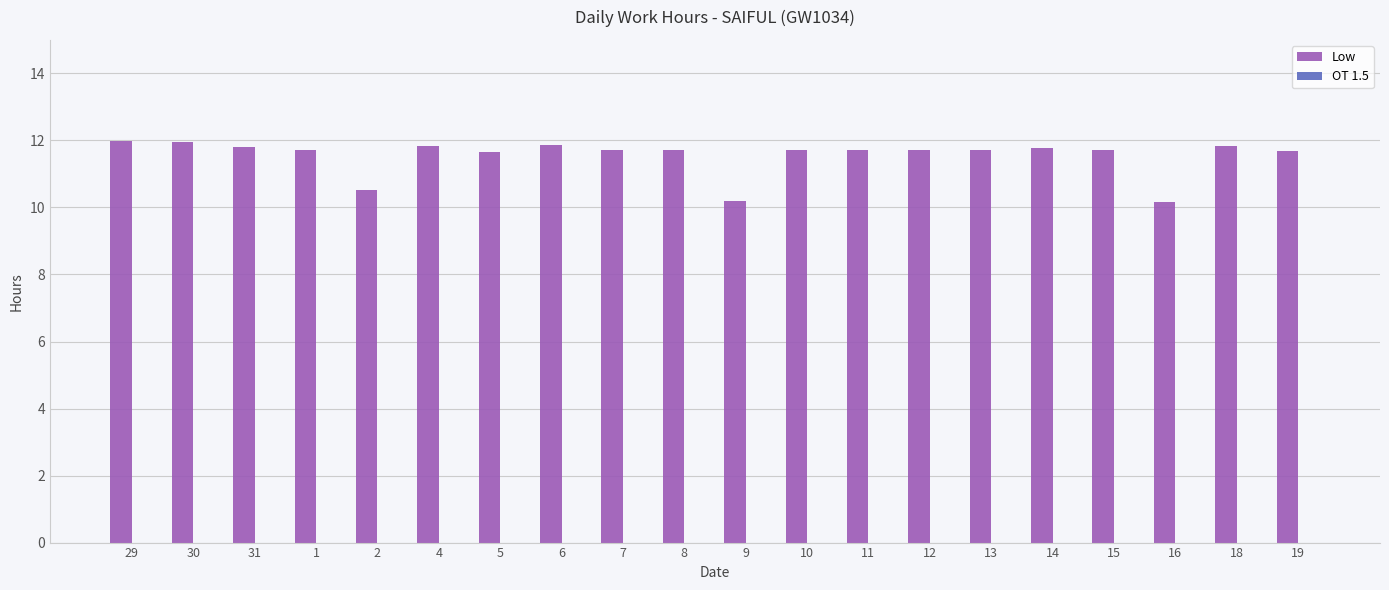

How many values are below 11?

3